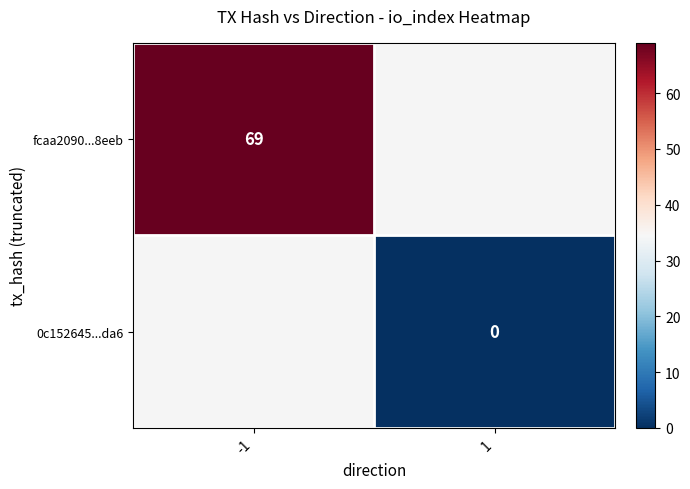

True or false: fcaa2090...8eeb has a value of 14 at -1.

False